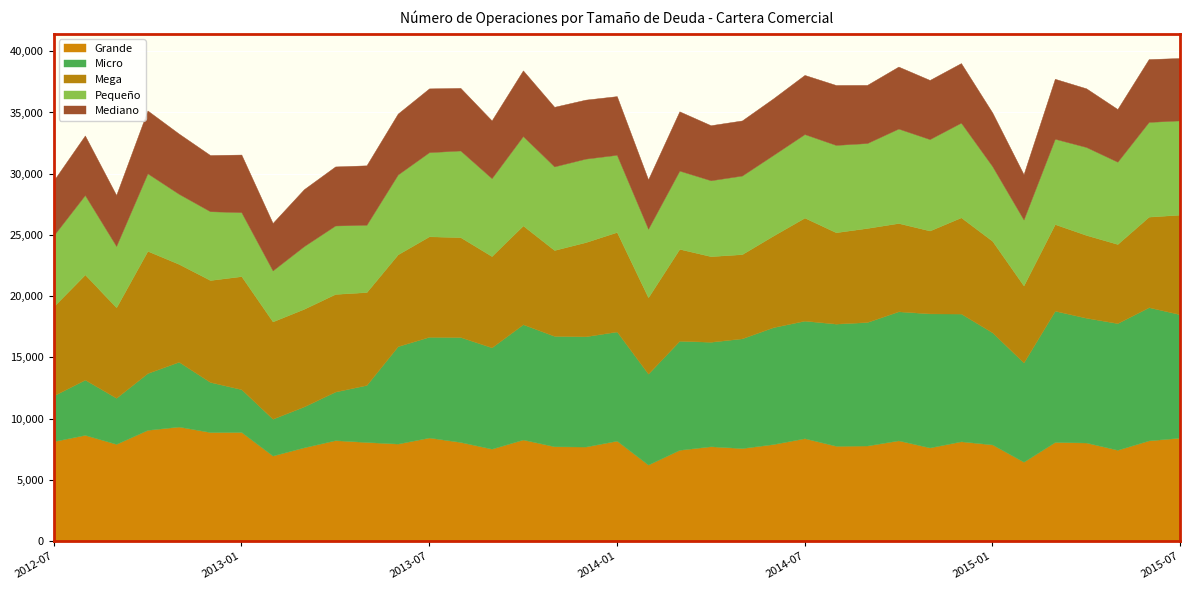

The Grande series shows 14101 at 2012-08. True or false?

False